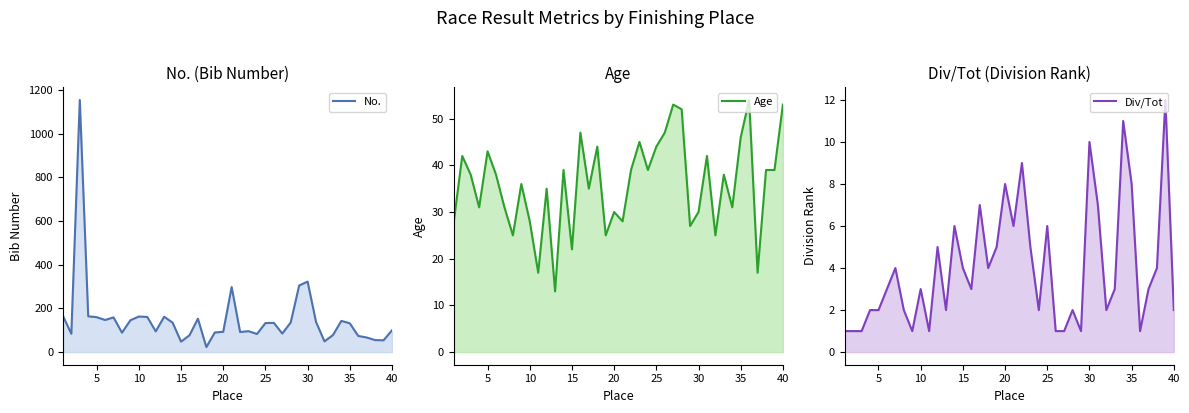

True or false: Age and No. intersect in this chart.

True